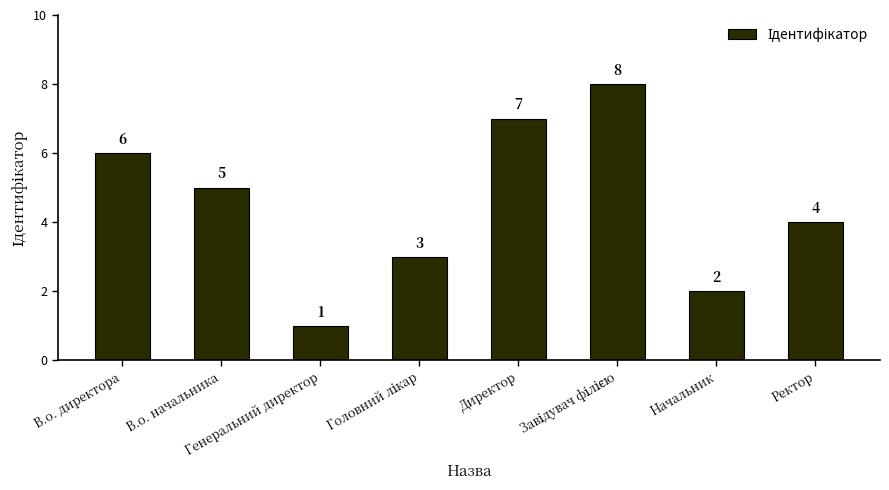

What is the greatest value displayed?

8